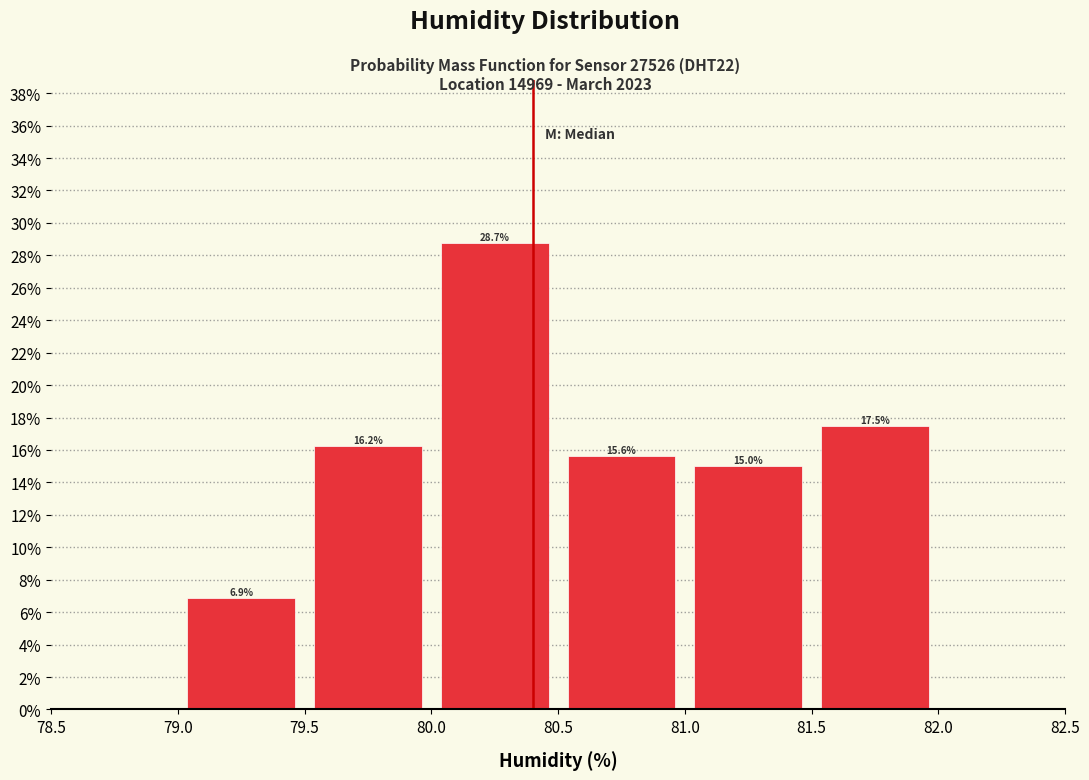

What is the height of the bar covering 79.0 to 79.5 on the x-axis?

6.9